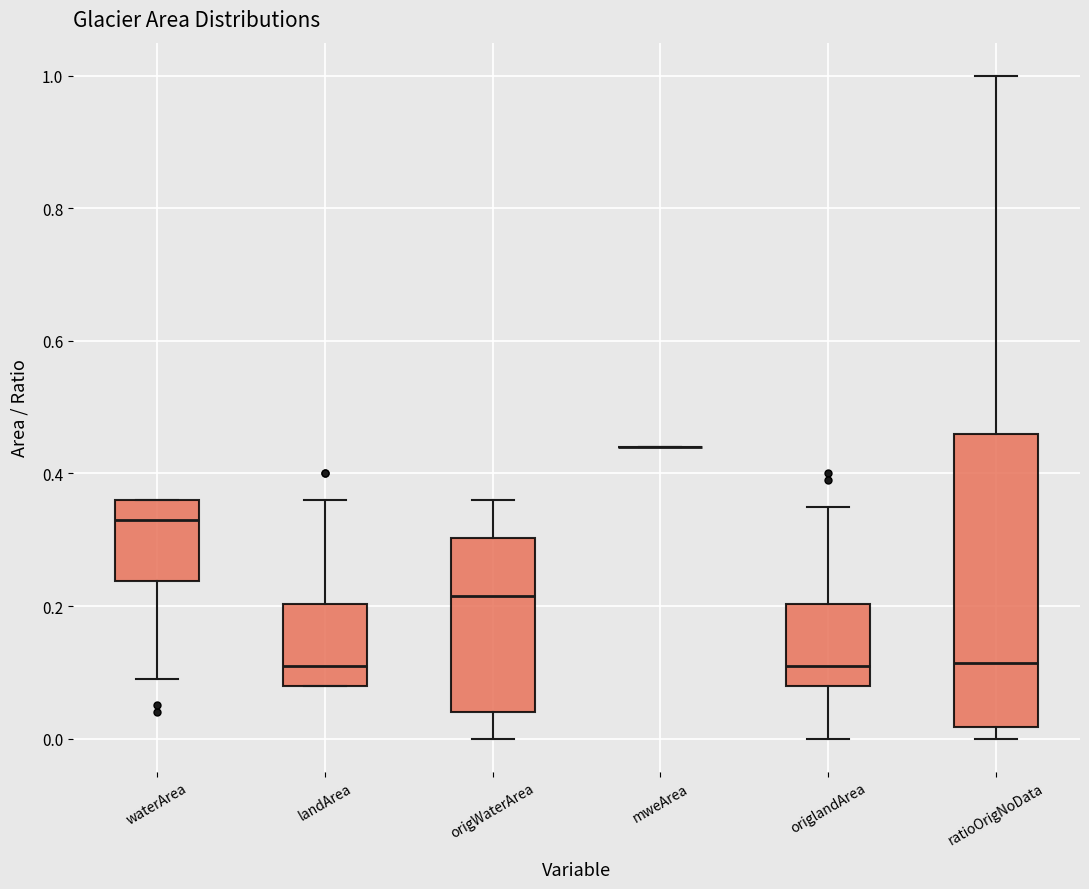

Which box is the tallest, from its lower edge to its upper edge?

ratioOrigNoData